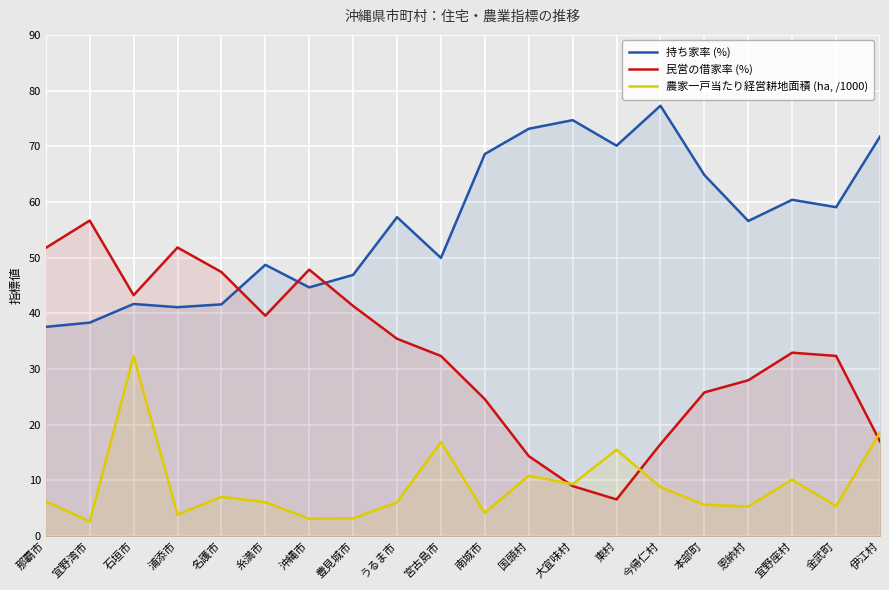

How many intersections are there between 民営の借家率 (%) and 持ち家率 (%)?

3